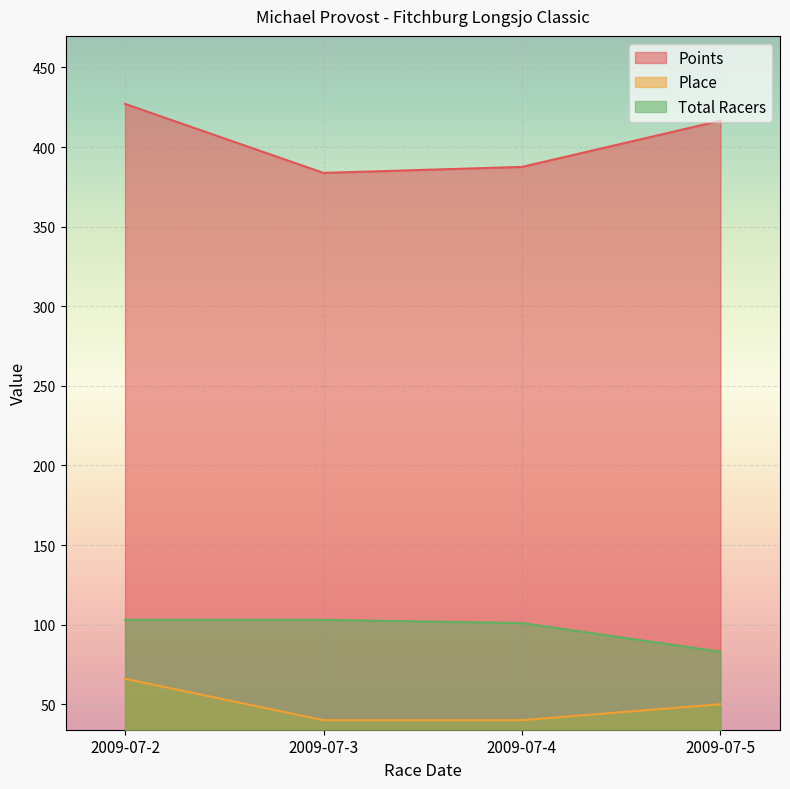

Which category has the highest value across all series?

2009-07-2